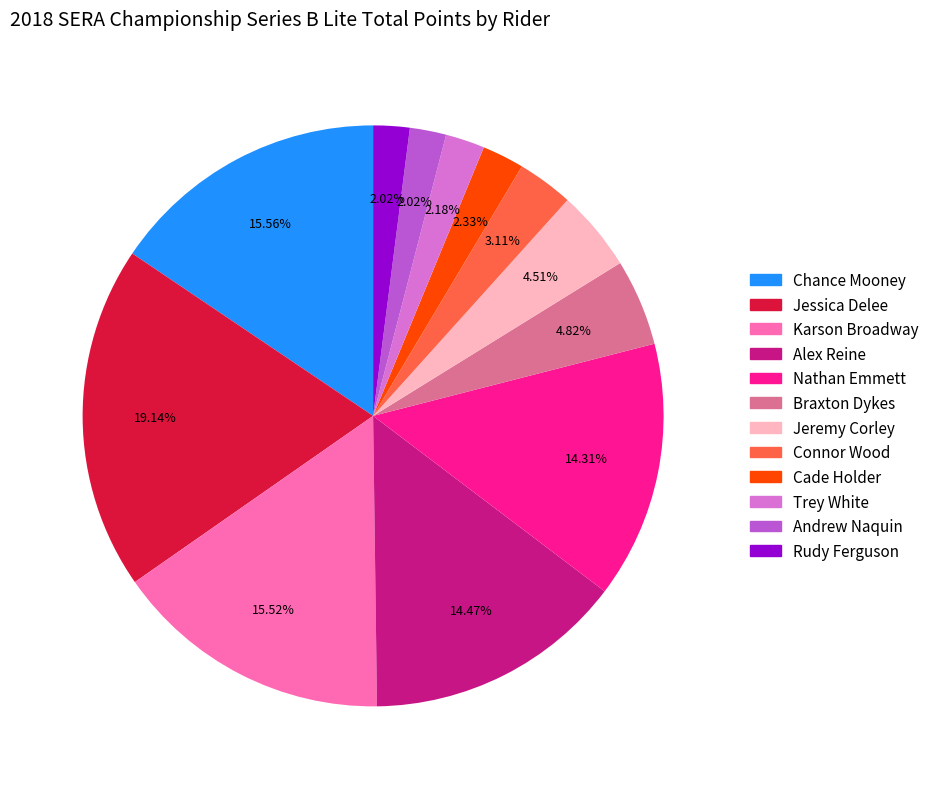

Is there any slice that represents more than half of the pie?

No